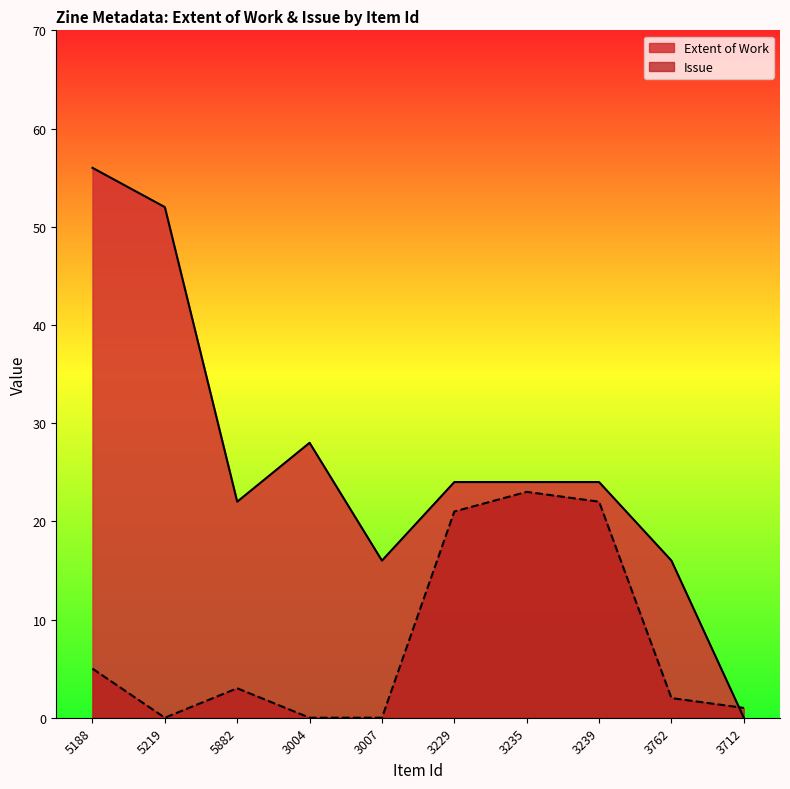

What position from the left is 3239?

8